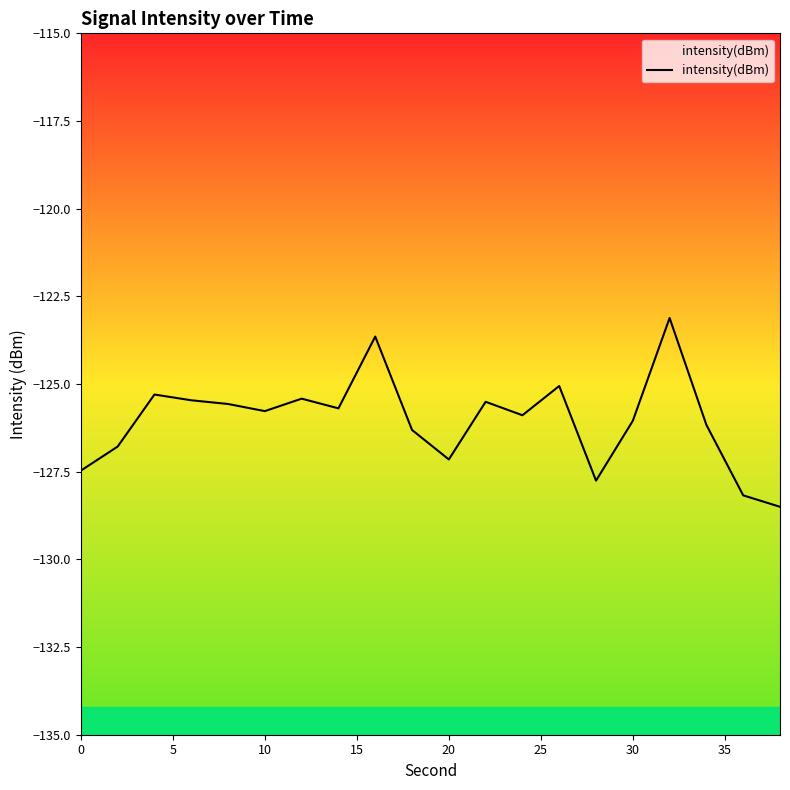

What is the smallest value displayed?

-128.5